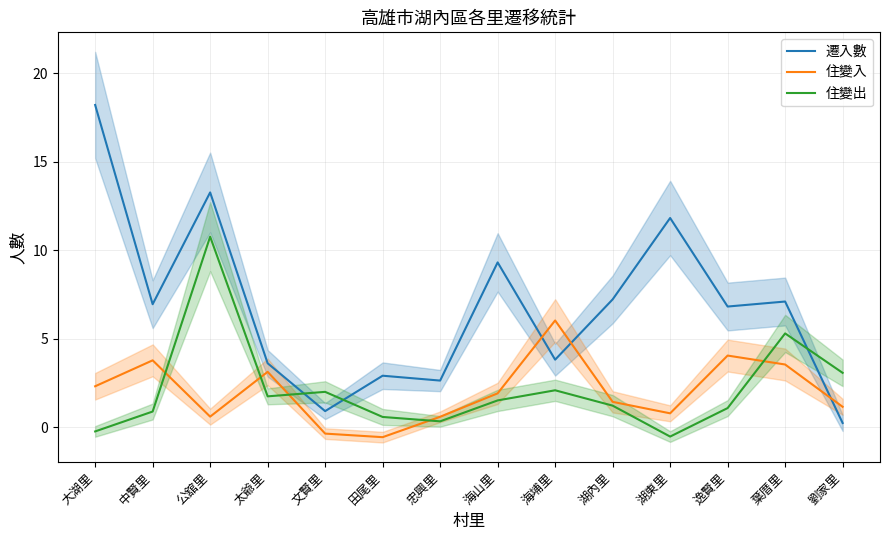

At which category is the sum across all series the highest?

公舘里